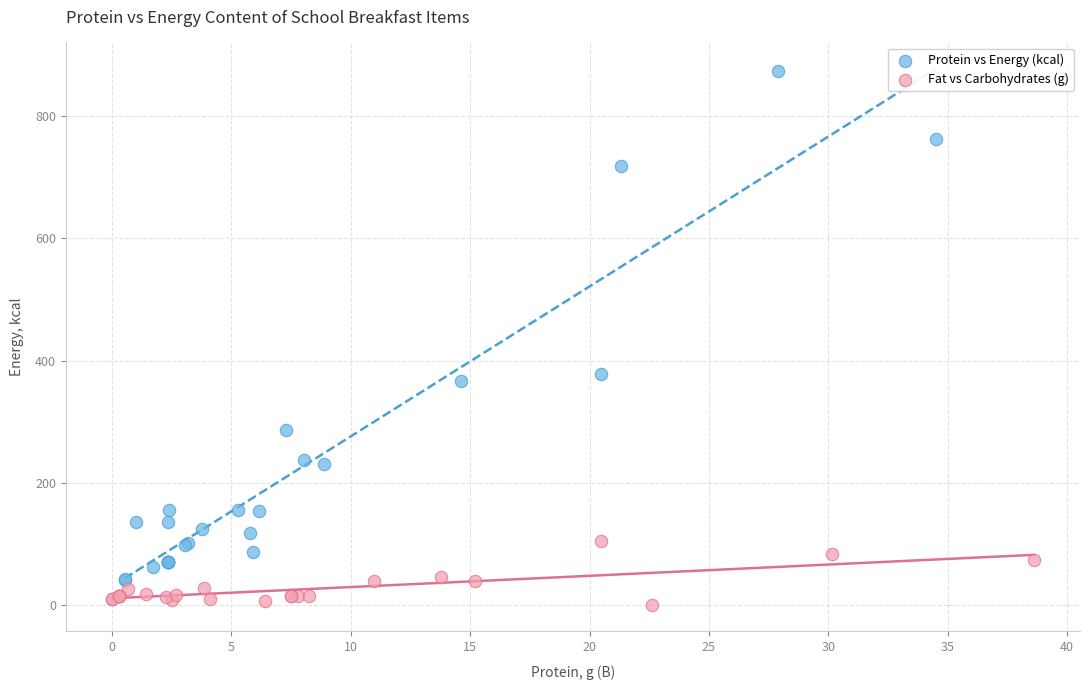

Which series has the widest spread of Y values?

Protein vs Energy (kcal)